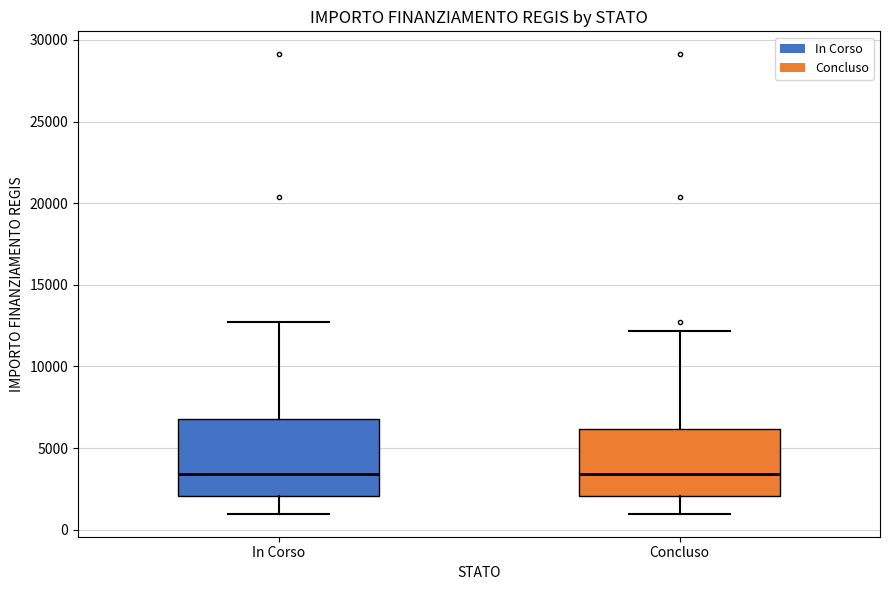

Comparing the boxes themselves (not the whiskers), which one is the tallest?

In Corso